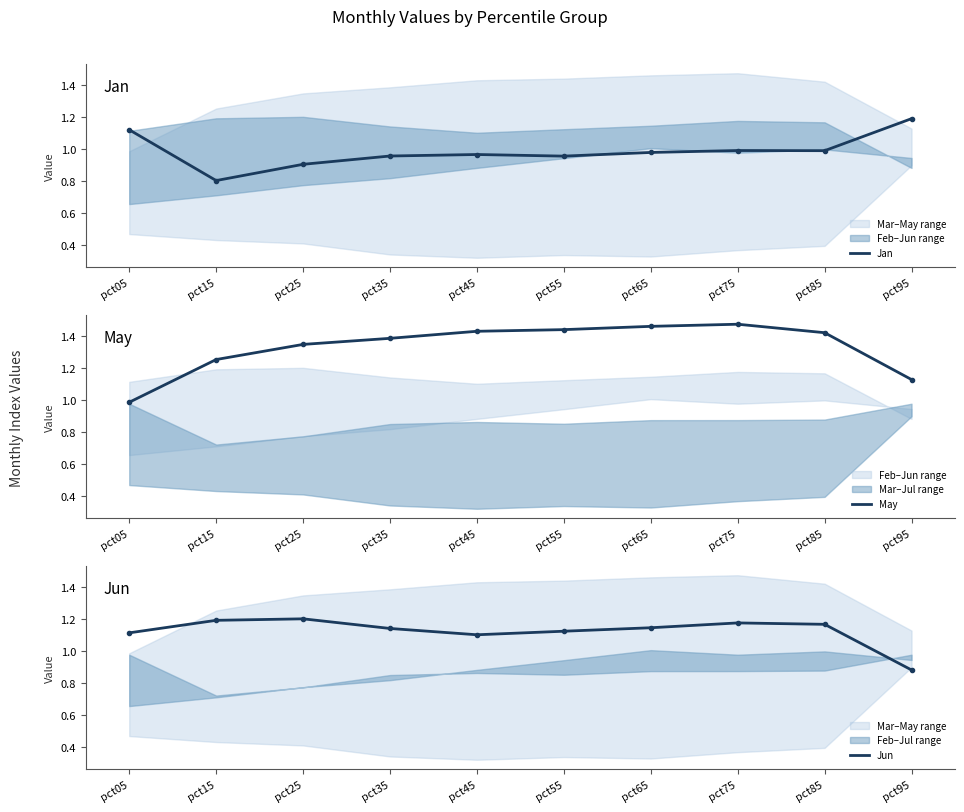

Where does the Jun series first go above 1?

pct05